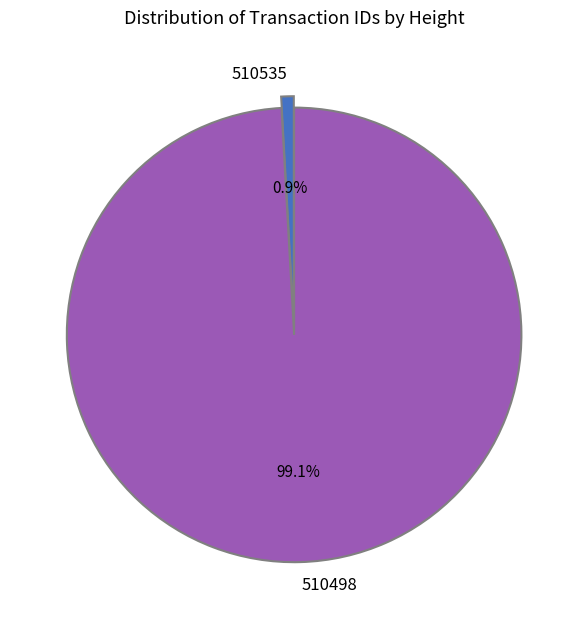

Which has a higher value, 510535 or 510498?

510498